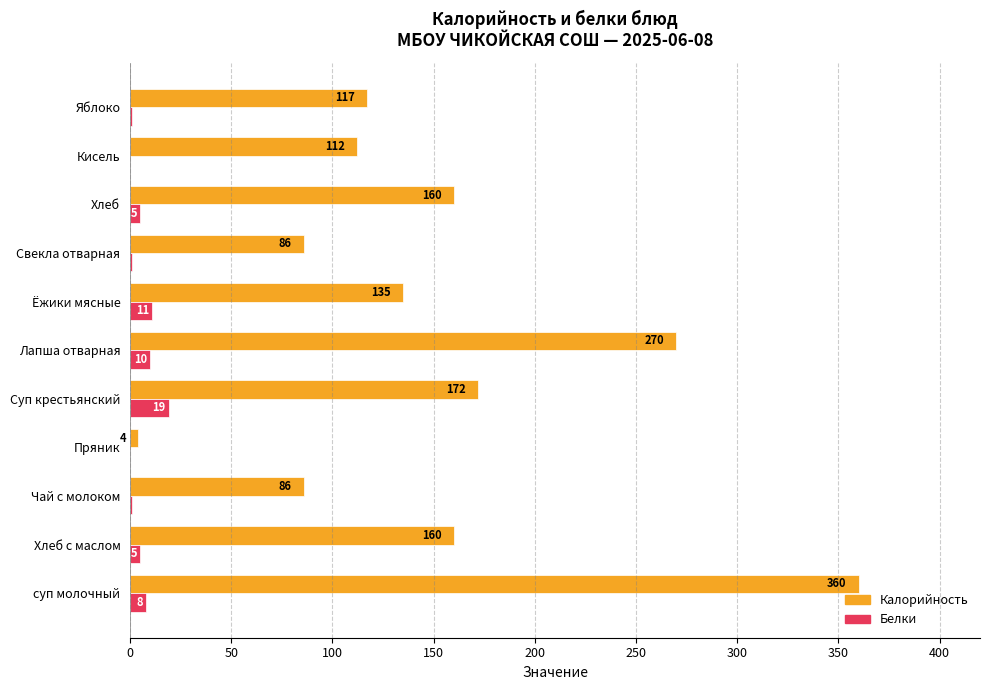

At which label is Калорийность closest to 182?

Суп крестьянский